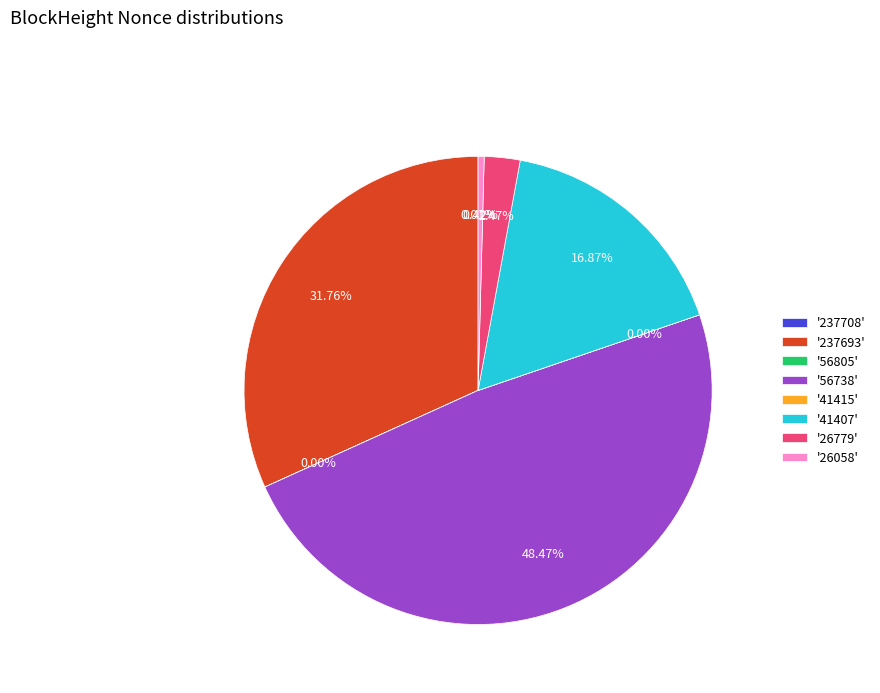

What is the largest slice in the pie chart?

'56738'